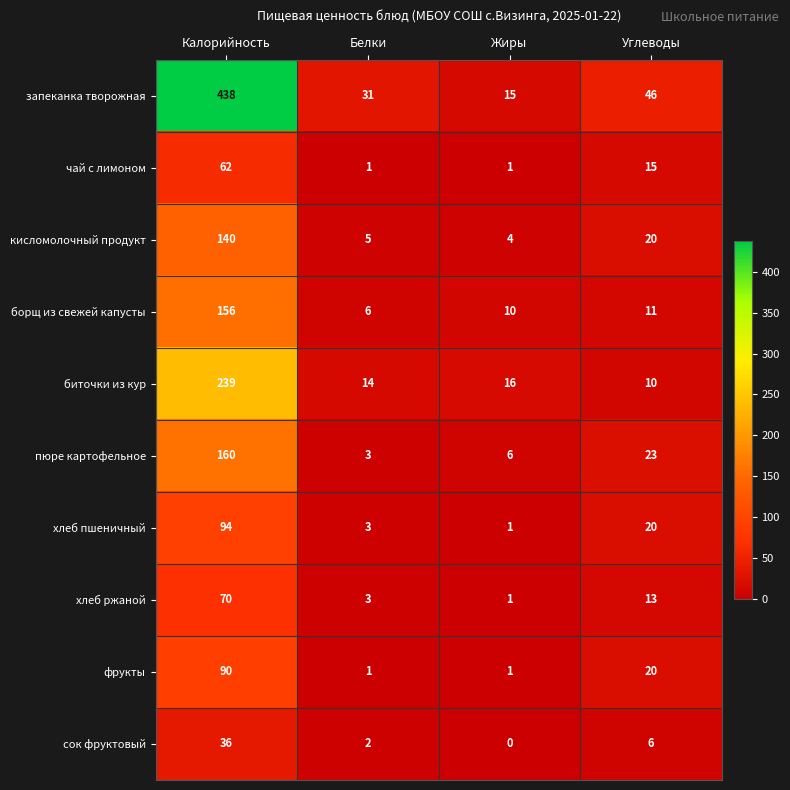

At which label does кисломолочный продукт reach its minimum?

Жиры